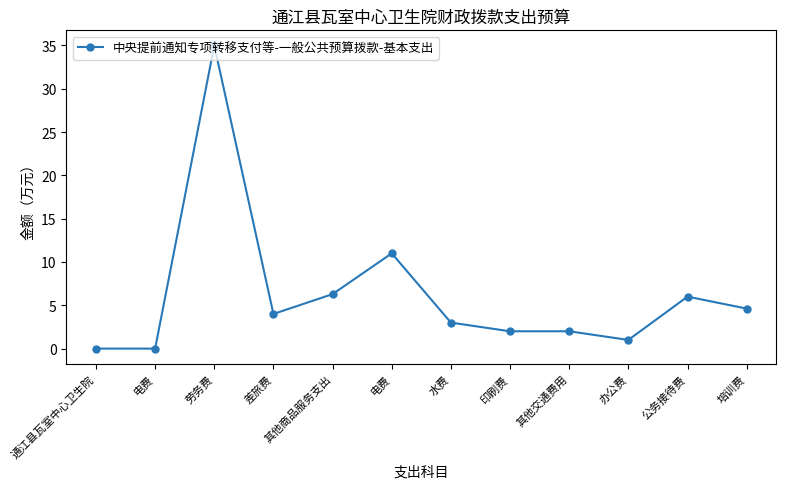

Where is the data nearest to the value 17?

电费